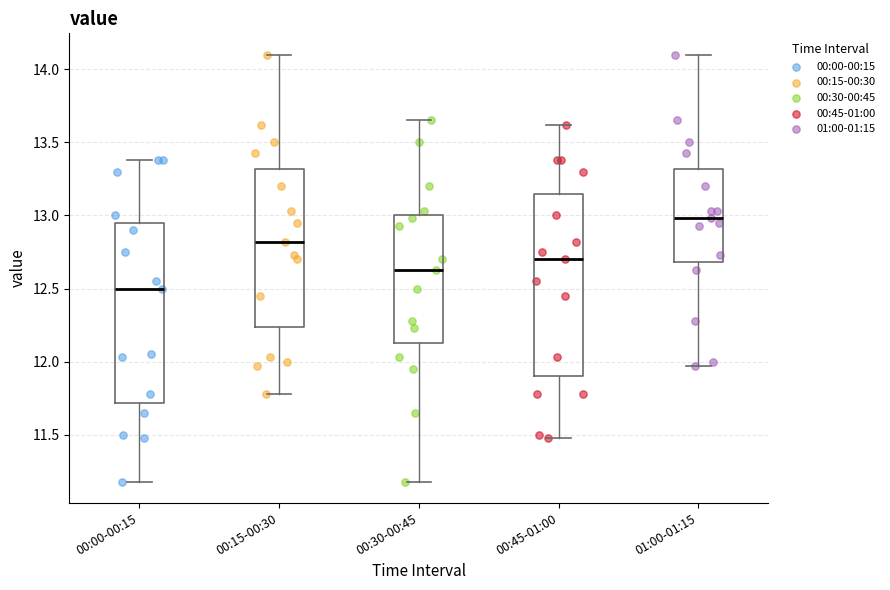

Reading left to right, read every box against the y-axis: the position of its median line, the range the box covers, and the ends of its whiskers. The values are not printed on the chart, so give them approximately, as read against the axis.

00:00-00:15: median 12.50, box 11.70 to 12.95, whiskers 11.20 to 13.40
00:15-00:30: median 12.80, box 12.25 to 13.30, whiskers 11.80 to 14.10
00:30-00:45: median 12.65, box 12.15 to 13.00, whiskers 11.20 to 13.65
00:45-01:00: median 12.70, box 11.90 to 13.15, whiskers 11.50 to 13.60
01:00-01:15: median 13.00, box 12.70 to 13.30, whiskers 11.95 to 14.10